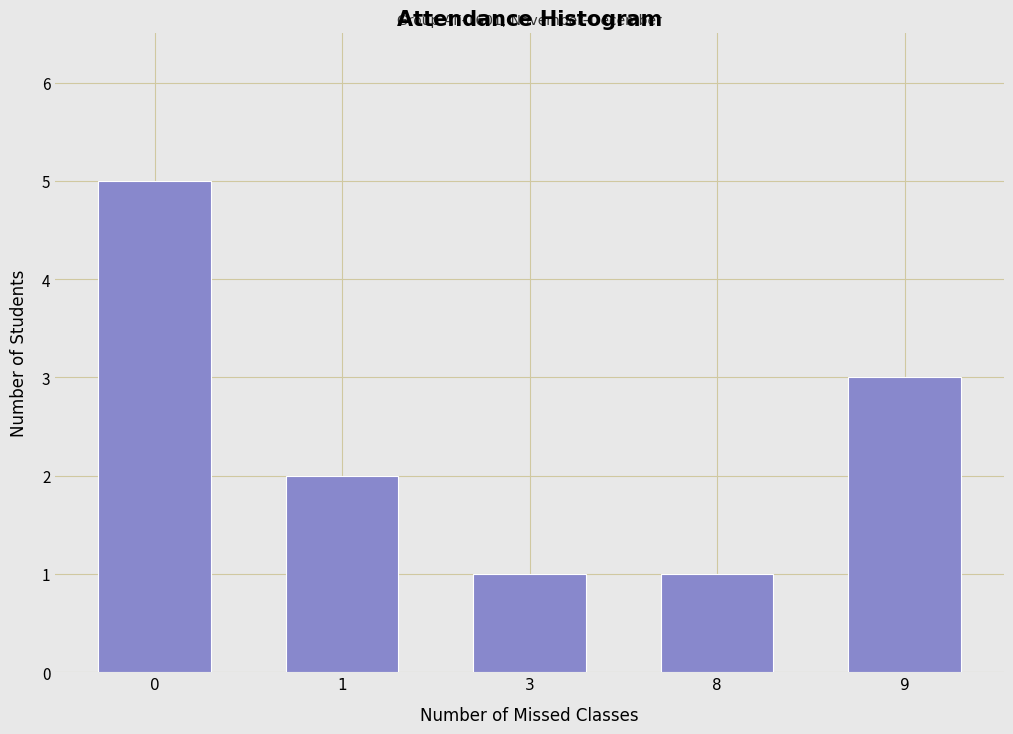

Reading left to right, list all the values displayed in this chart.

0=5	1=2	3=1	8=1	9=3